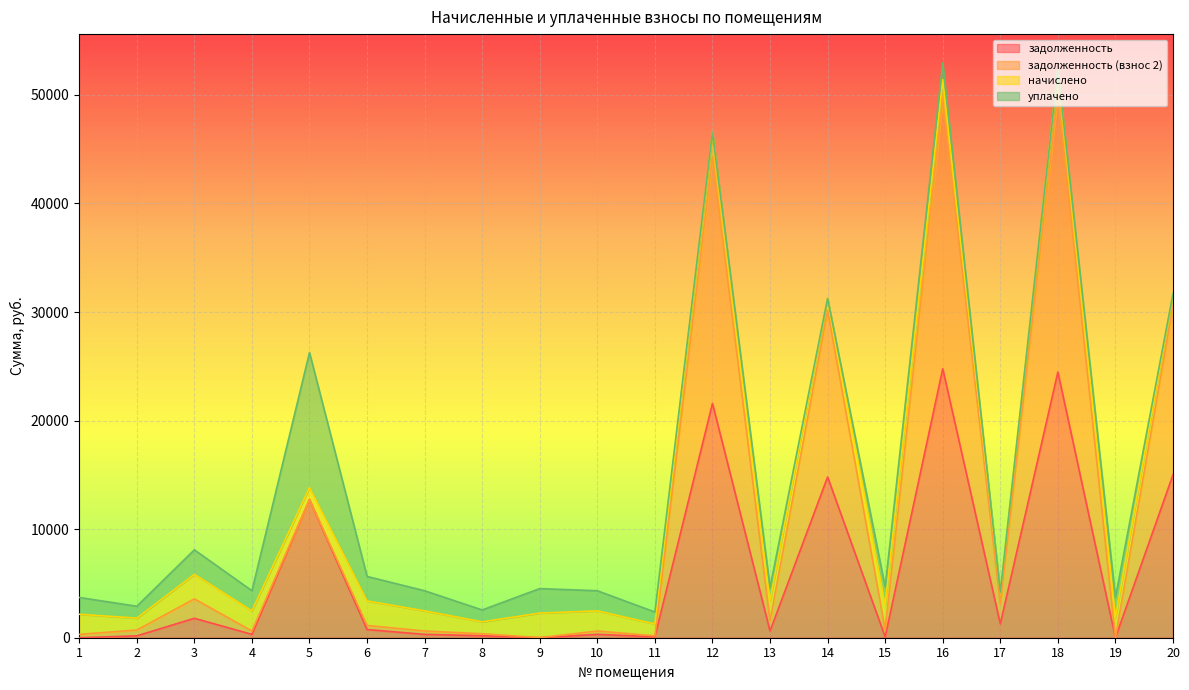

Where is задолженность (взнос 2) nearest to the value 26790?

14